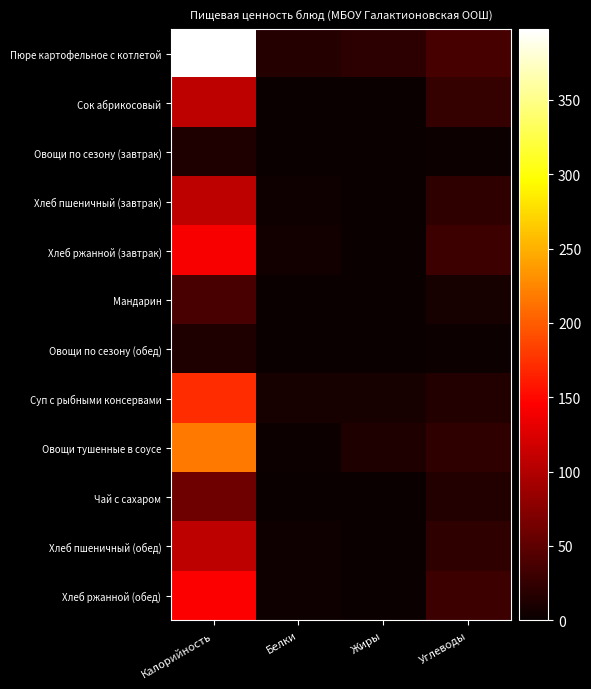

What is the total value across all series at Жиры?

44.2